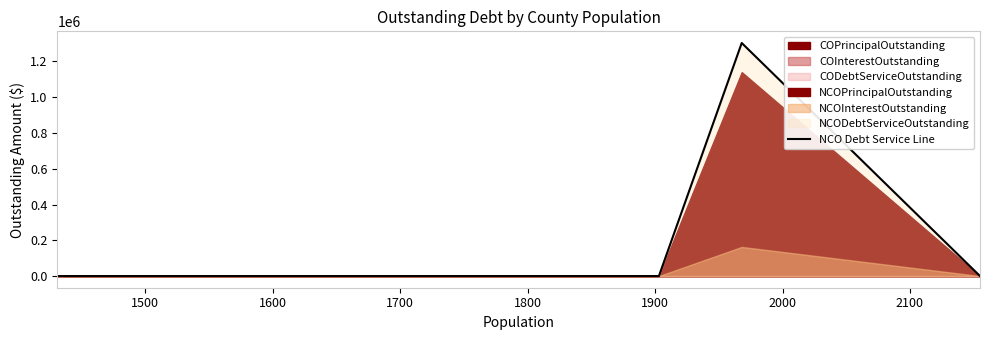

True or false: there are more than 0 points higher than both neighbors.

True